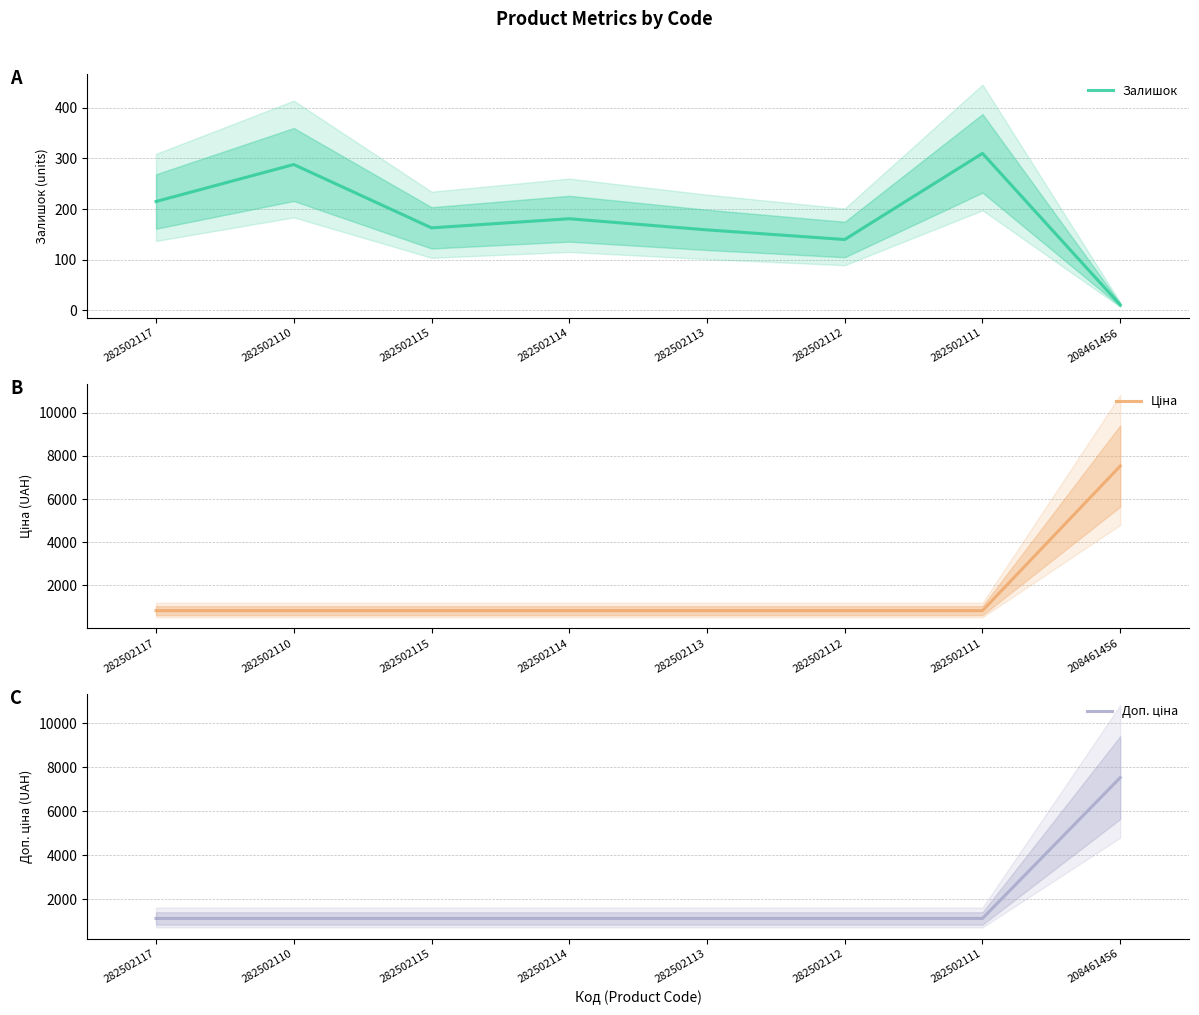

What are all the series names shown in the legend?

Залишок, Ціна, Доп. ціна